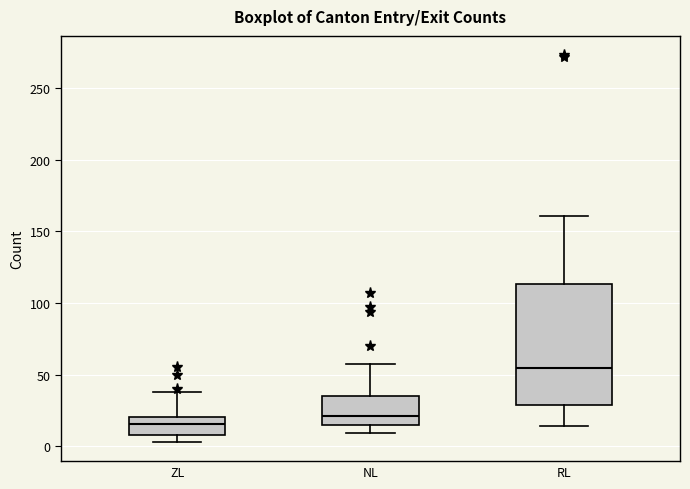

Reading left to right, transcribe this box plot: for each box, give where its median line is, the range the box spans, and where its two whiskers end, as read against the y-axis. The values are not printed on the chart, so give them approximately, as read against the axis.

ZL: median 15, box 10 to 20, whiskers 5 to 40
NL: median 20, box 15 to 35, whiskers 10 to 55
RL: median 55, box 30 to 115, whiskers 15 to 160